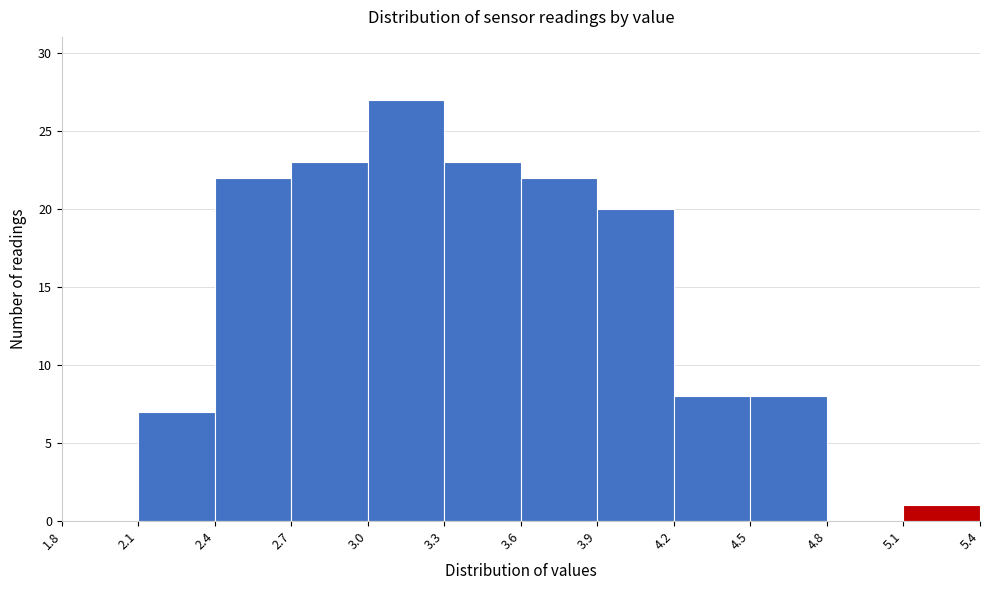

Over which range of the x-axis is the bar tallest?

3.0 to 3.3